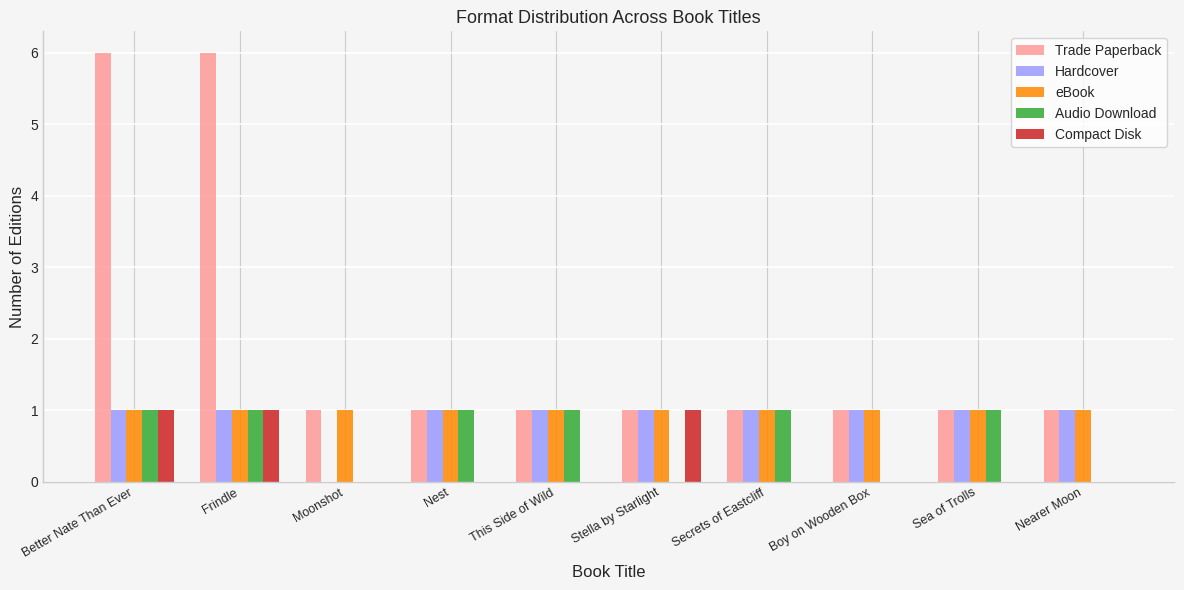

What is the maximum value shown in the chart?

6